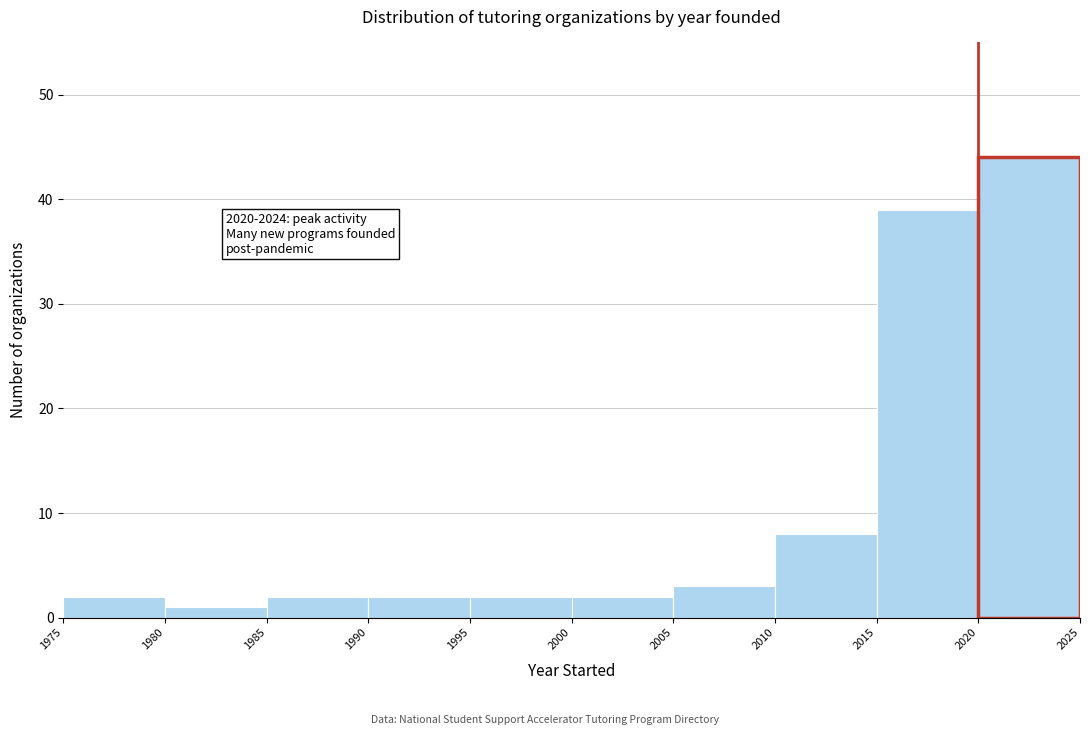

Which range on the x-axis has the tallest bar?

2020 to 2025